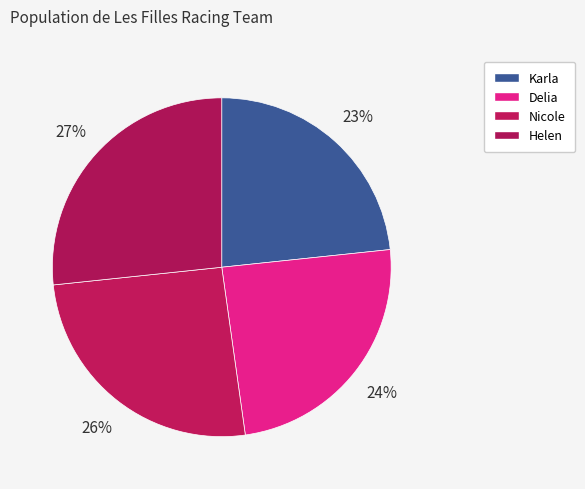

Which has a higher value, Delia or Helen?

Helen